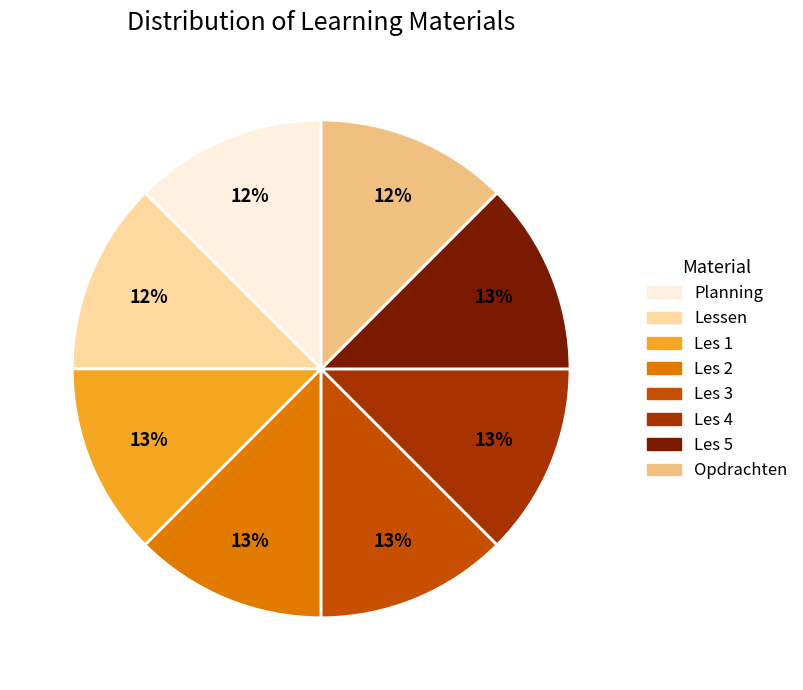

Combined, do Planning and Les 2 account for over 50%?

No